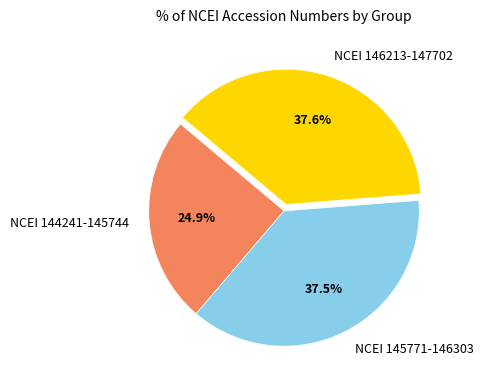

Combined, what portion of the pie is NCEI 146213-147702 and NCEI 144241-145744?

62.5%